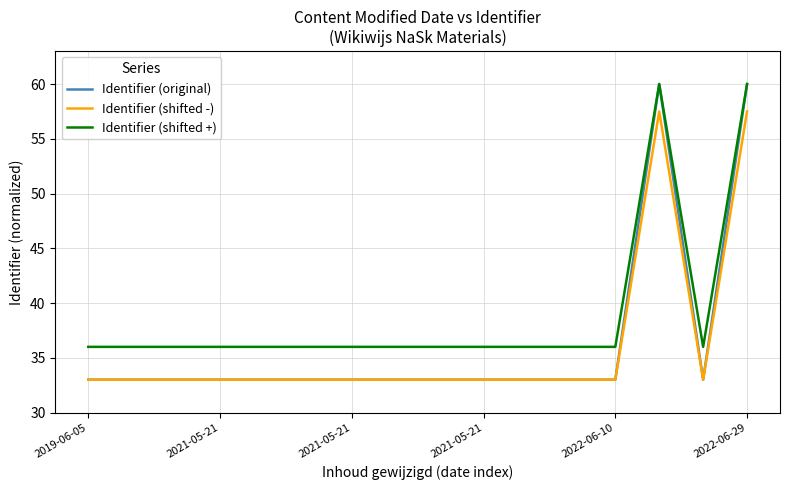

Which series has the largest total across all categories?

Identifier (shifted +)